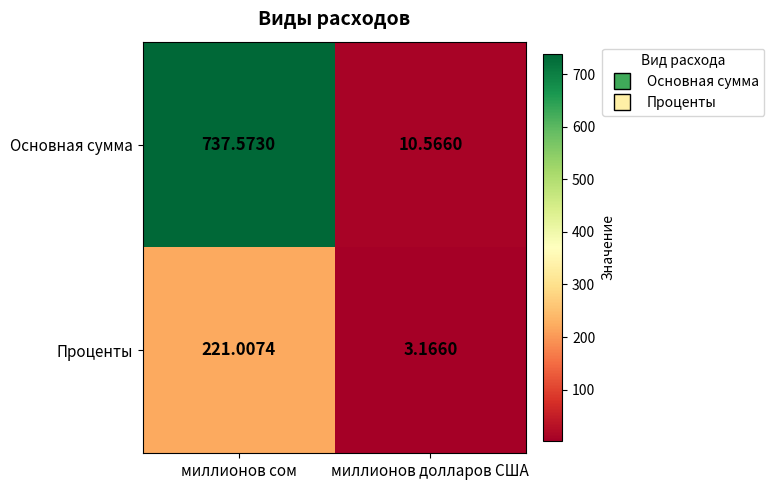

Which series has the largest range (max minus min)?

Основная сумма